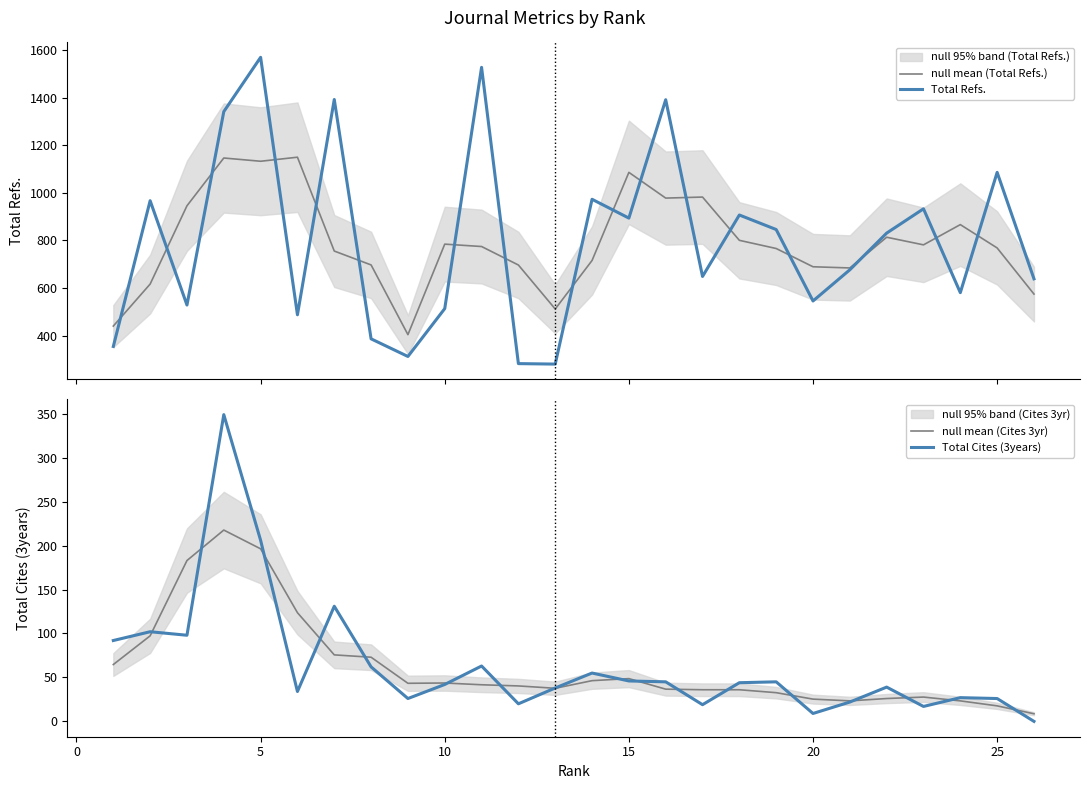

Reading left to right, transcribe all the data shown in this chart.

null mean (Total Refs.): 440.7	617.0	945.7	1146.3	1132.7	1149.7	755.7	697.3	404.7	784.7	774.7	697.0	512.3	716.0	1086.0	978.0	982.3	800.7	766.3	689.7	684.7	813.7	781.7	866.7	768.7	575.0
Total Refs.: 355.0	967.0	529.0	1341.0	1569.0	488.0	1392.0	387.0	313.0	514.0	1527.0	283.0	281.0	973.0	894.0	1391.0	649.0	907.0	846.0	546.0	677.0	831.0	933.0	581.0	1086.0	639.0
null mean (Cites 3yr): 64.7	97.3	183.0	217.7	196.3	123.7	75.7	73.0	43.3	43.7	41.7	40.3	37.7	46.3	48.7	36.7	36.0	36.0	32.7	25.3	23.3	26.0	27.7	23.3	17.7	8.7
Total Cites (3years): 92.0	102.0	98.0	349.0	206.0	34.0	131.0	62.0	26.0	42.0	63.0	20.0	38.0	55.0	46.0	45.0	19.0	44.0	45.0	9.0	22.0	39.0	17.0	27.0	26.0	0.0